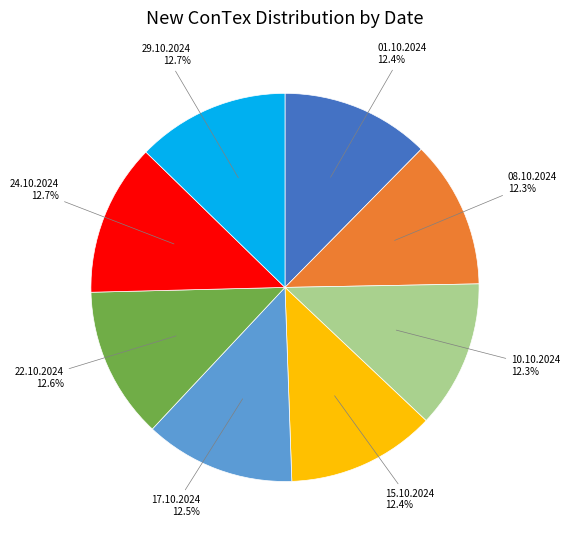

Count the number of slices in the pie.

8